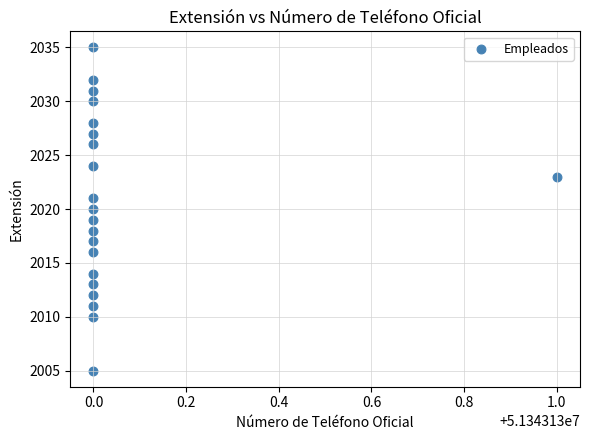

What is the range of Y values (max minus min)?

30